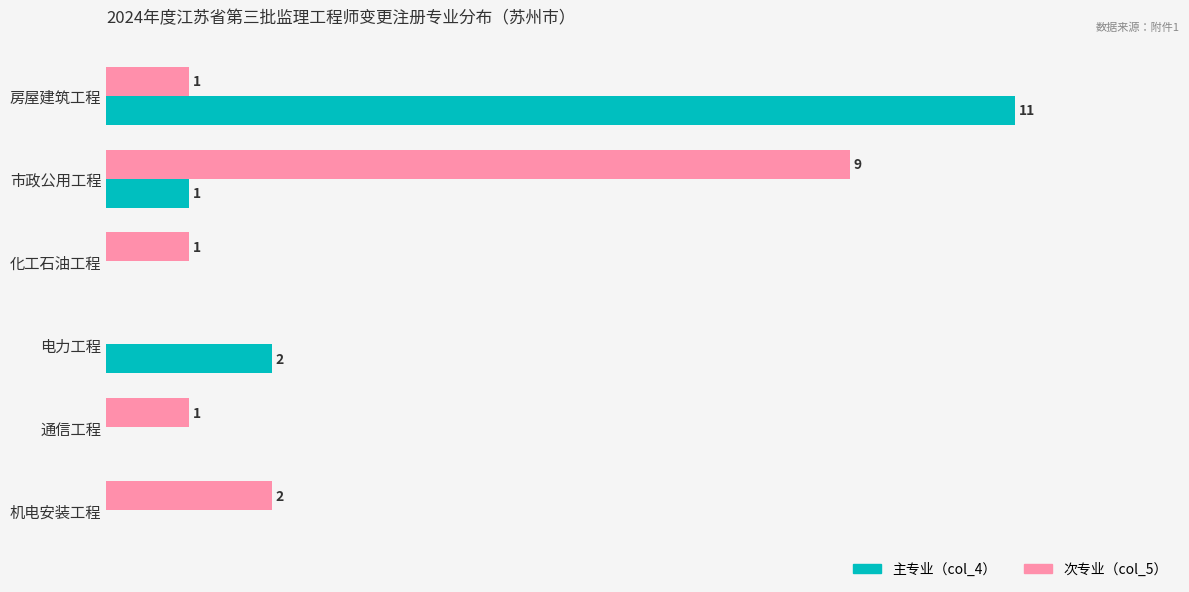

At which label is 主专业（col_4） closest to 5?

电力工程